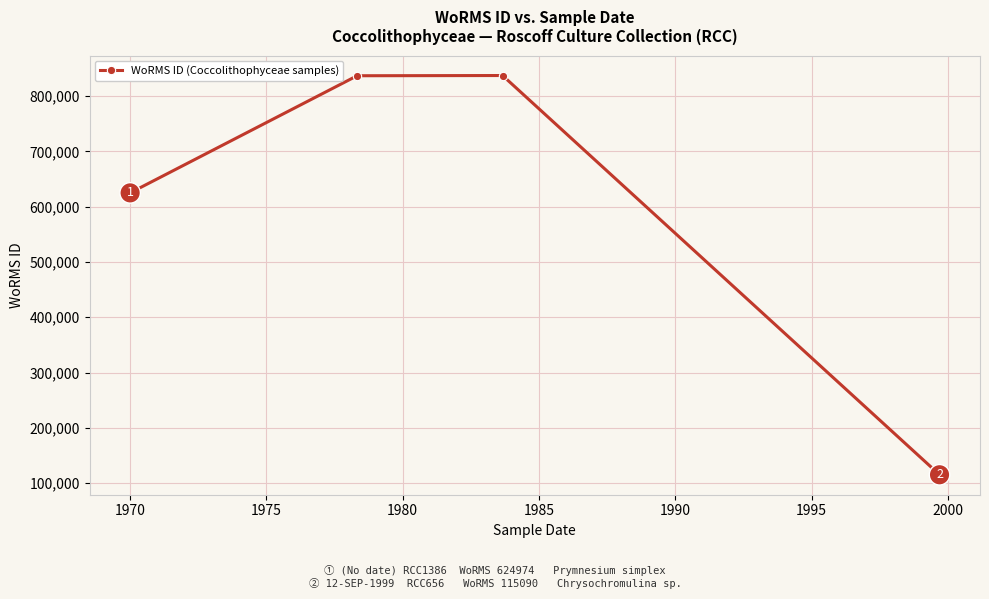

True or false: the data has more than 1 interior local peaks.

False